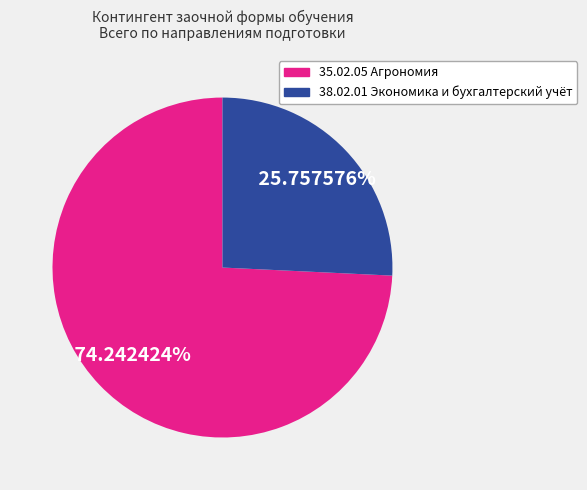

The 38.02.01 Экономика и бухгалтерский учёт slice represents 20% of the pie. True or false?

False